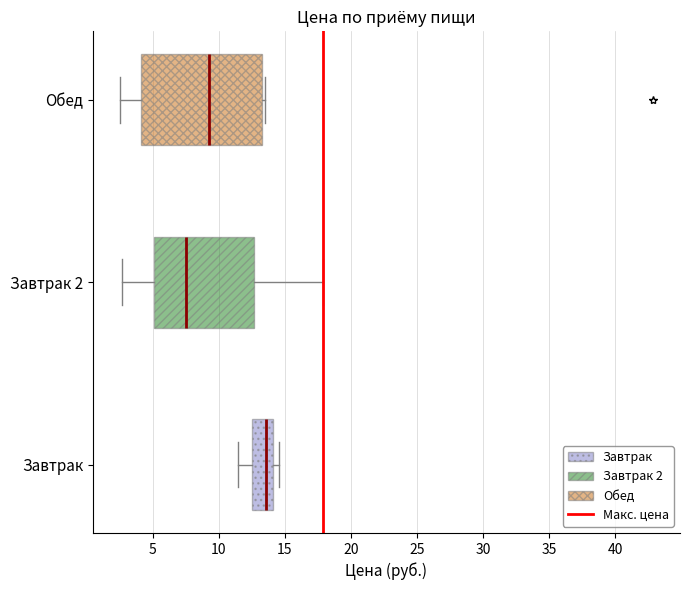

Reading bottom to top, read every box against the x-axis: the position of its median line, the range the box covers, and the ends of its whiskers. The values are not printed on the chart, so give them approximately, as read against the axis.

Завтрак: median 13.5, box 12.5 to 14.0, whiskers 11.5 to 14.5
Завтрак 2: median 7.5, box 5.0 to 12.5, whiskers 2.5 to 18.0
Обед: median 9.5, box 4.0 to 13.5, whiskers 2.5 to 13.5 (just right of the box's right edge)